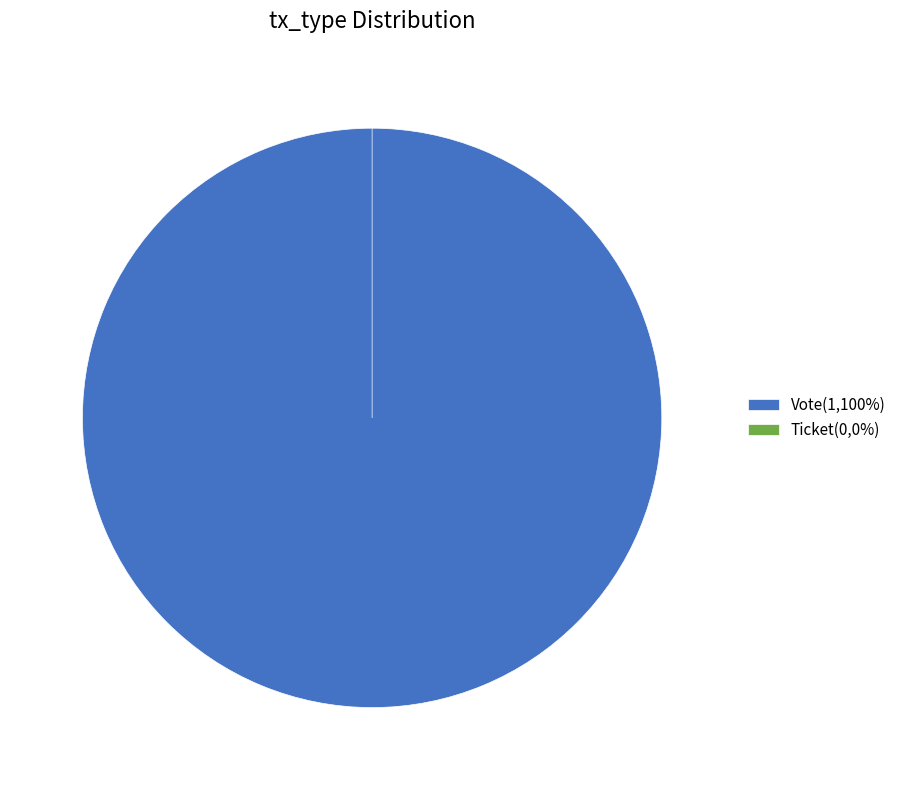

Rank the categories by value from lowest to highest.

Ticket, Vote